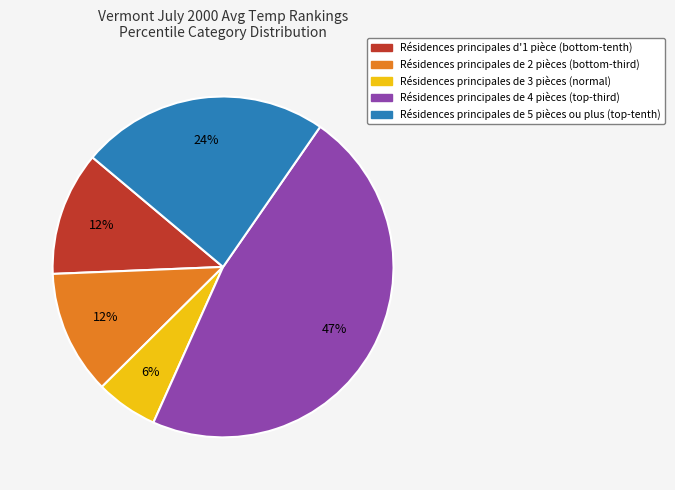

To the nearest percent, what is the average slice percentage?

20%